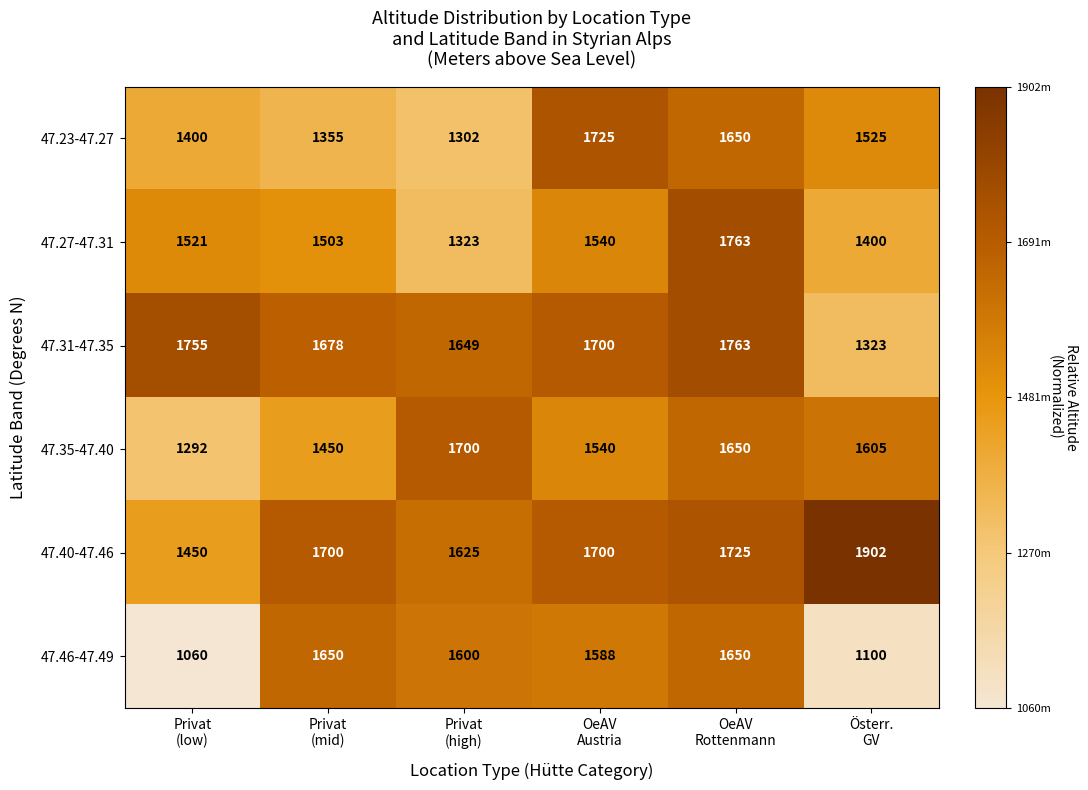

What is the highest value of the 47.27-47.31 series?

1763